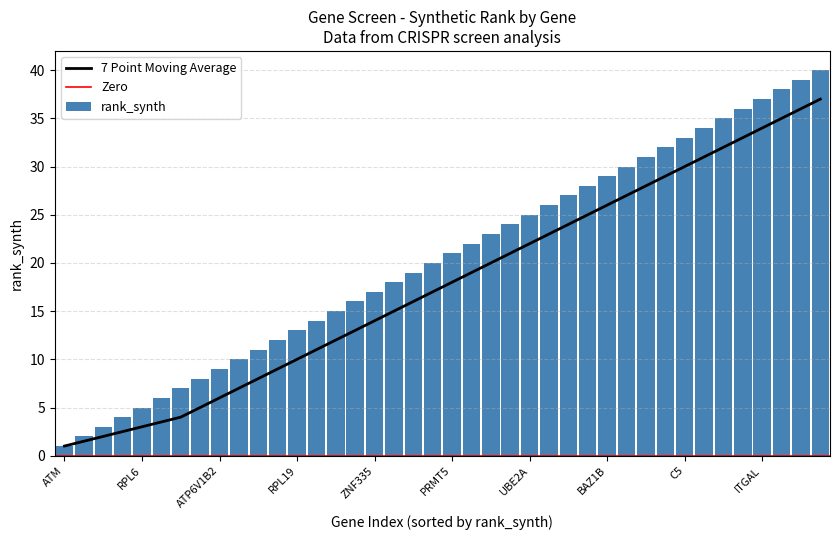

What is the sum of all rank_synth values?

820